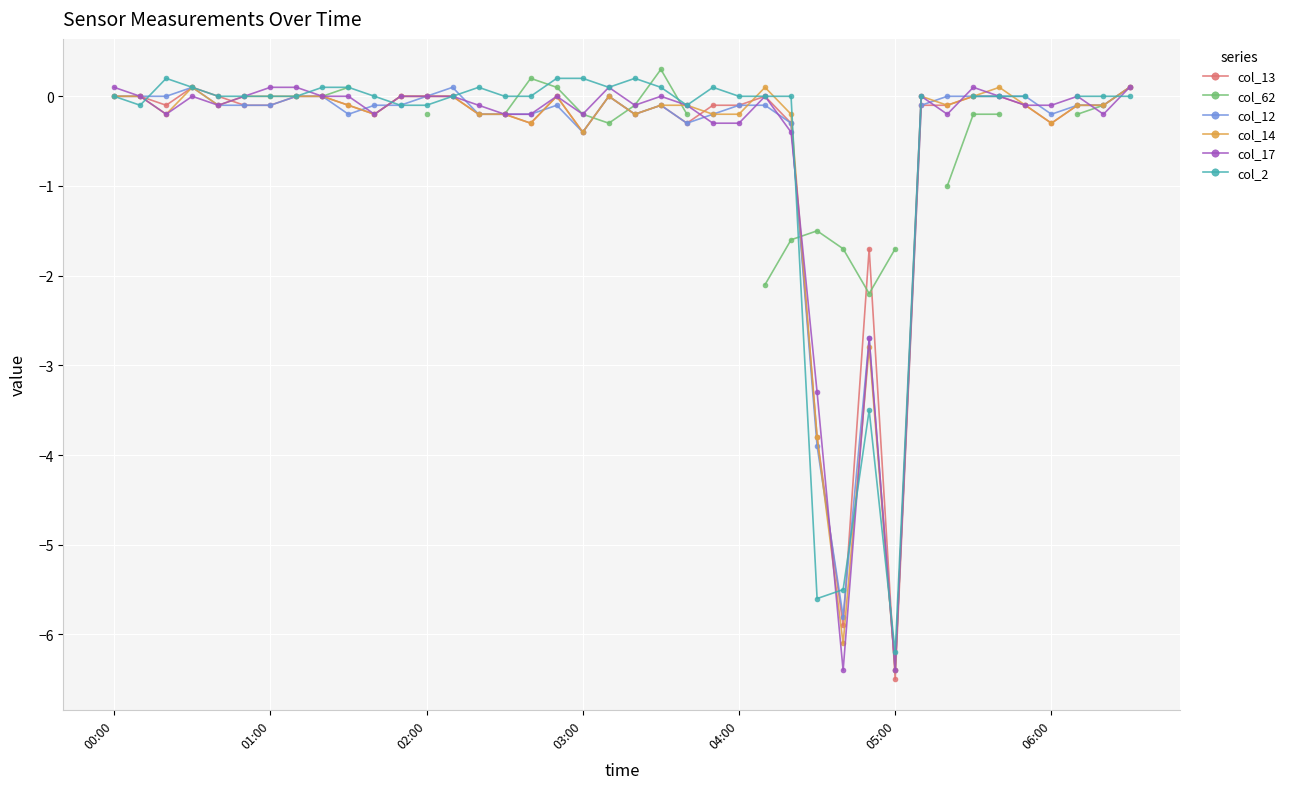

Is this an area chart (filled region under the line)?

No